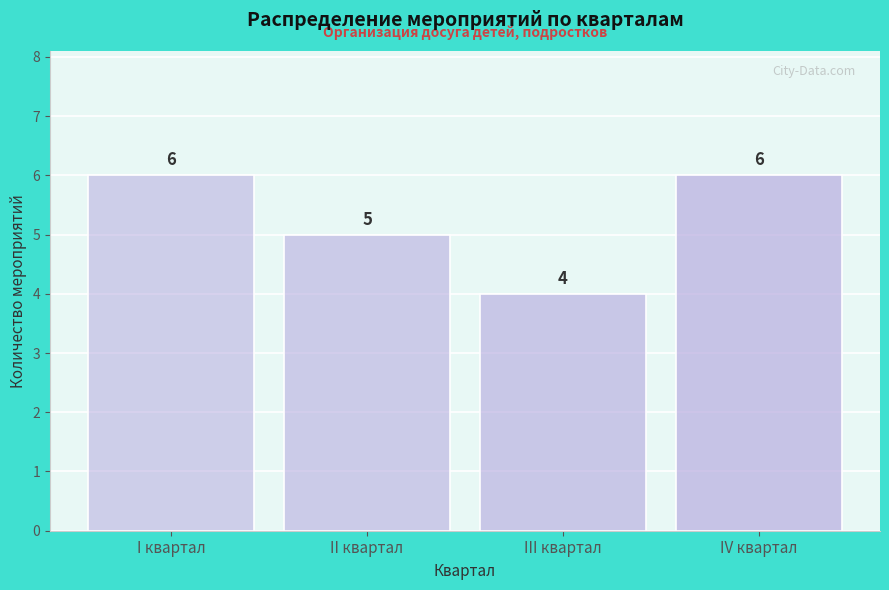

Reading left to right, transcribe all the data shown in this chart.

I квартал=6	II квартал=5	III квартал=4	IV квартал=6